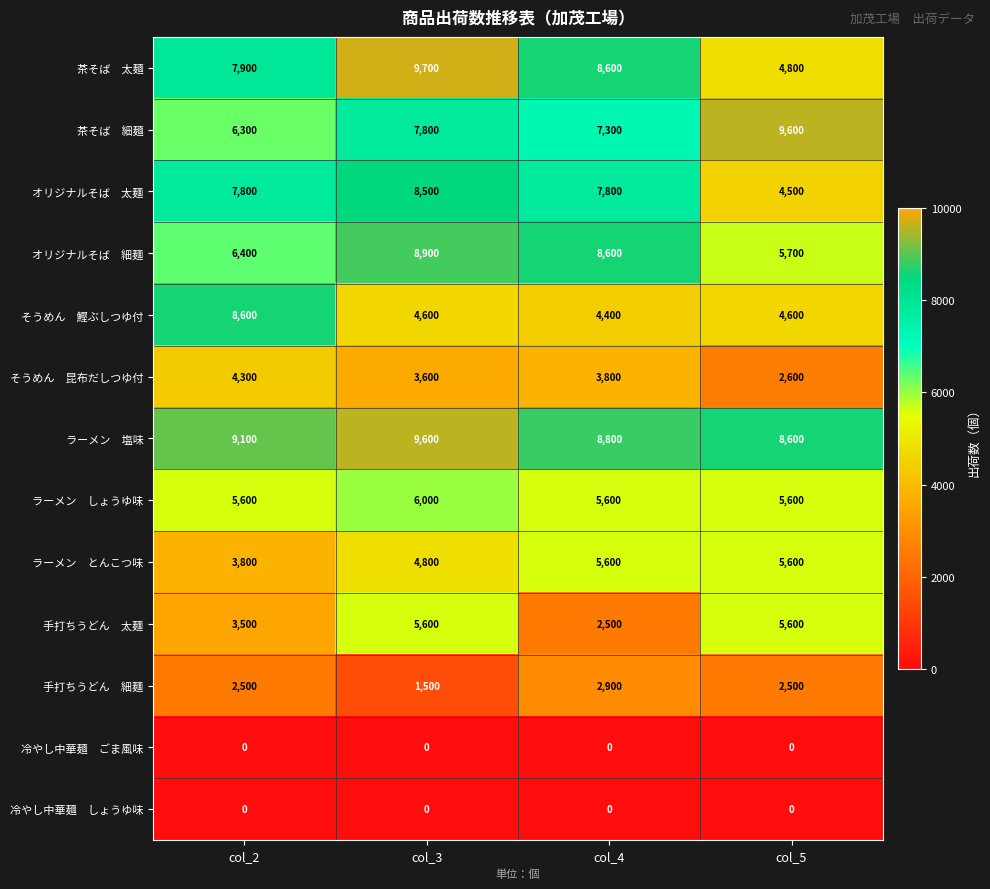

At how many categories does at least one series exceed 790?

4